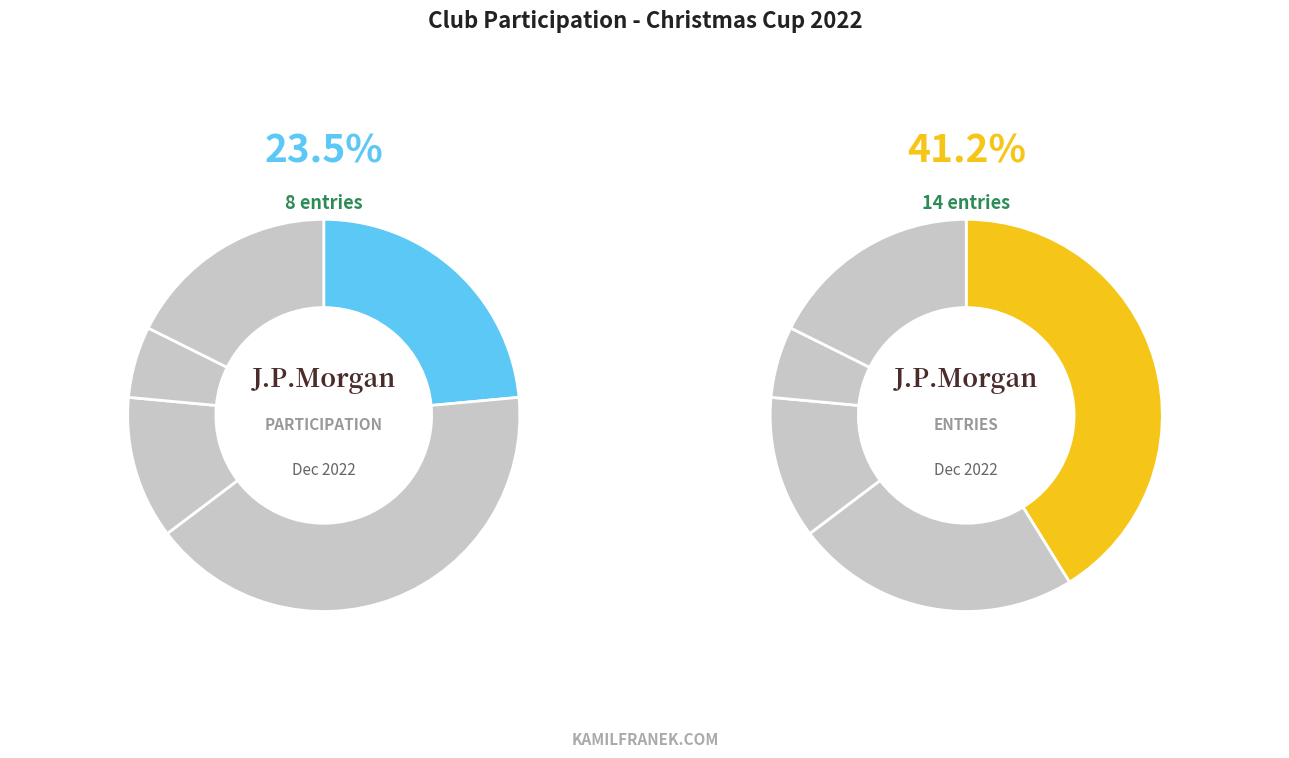

To the nearest percent, what percentage of the pie is Tvedestrand?

41%